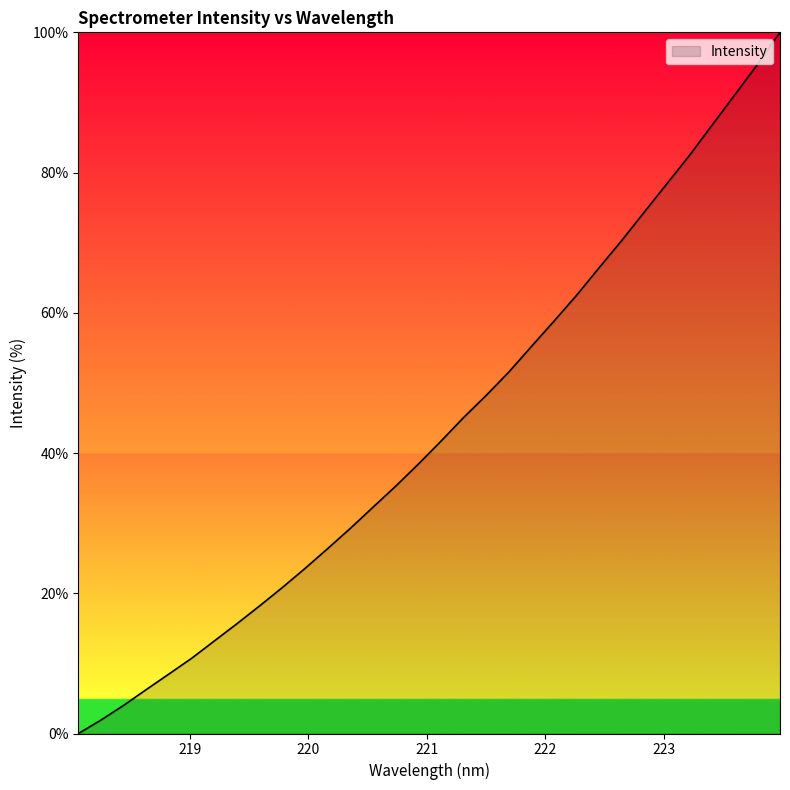

Reading right to left, transcribe all the data shown in this chart.

100.0	95.4	91.1	86.8	82.5	78.4	74.4	70.3	66.4	62.5	58.8	55.2	51.5	48.2	45.0	41.7	38.4	35.3	32.3	29.3	26.4	23.5	20.8	18.2	15.7	13.2	10.7	8.5	6.3	4.0	1.9	0.0